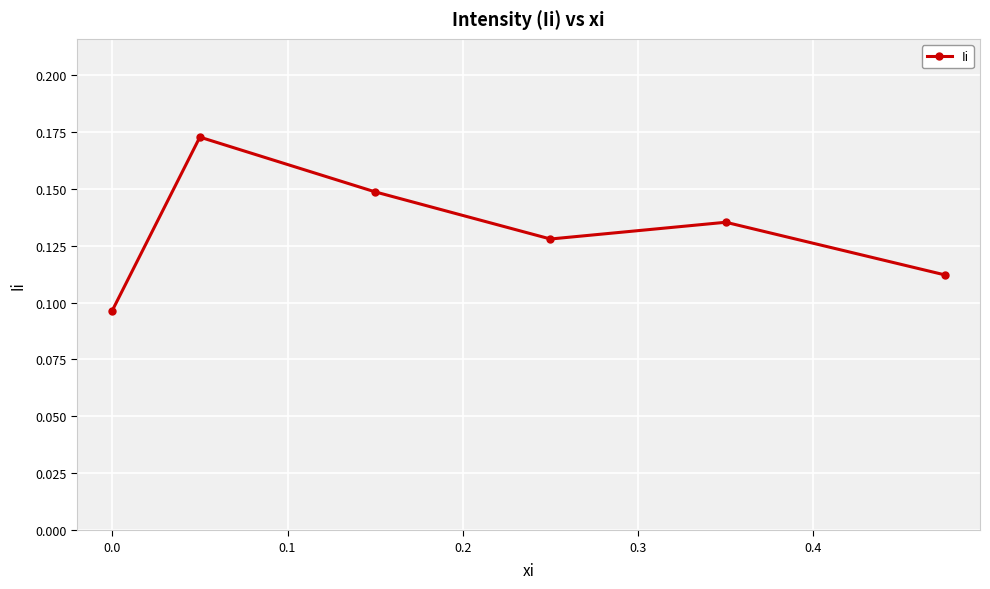

What is the sum of all values?

0.8